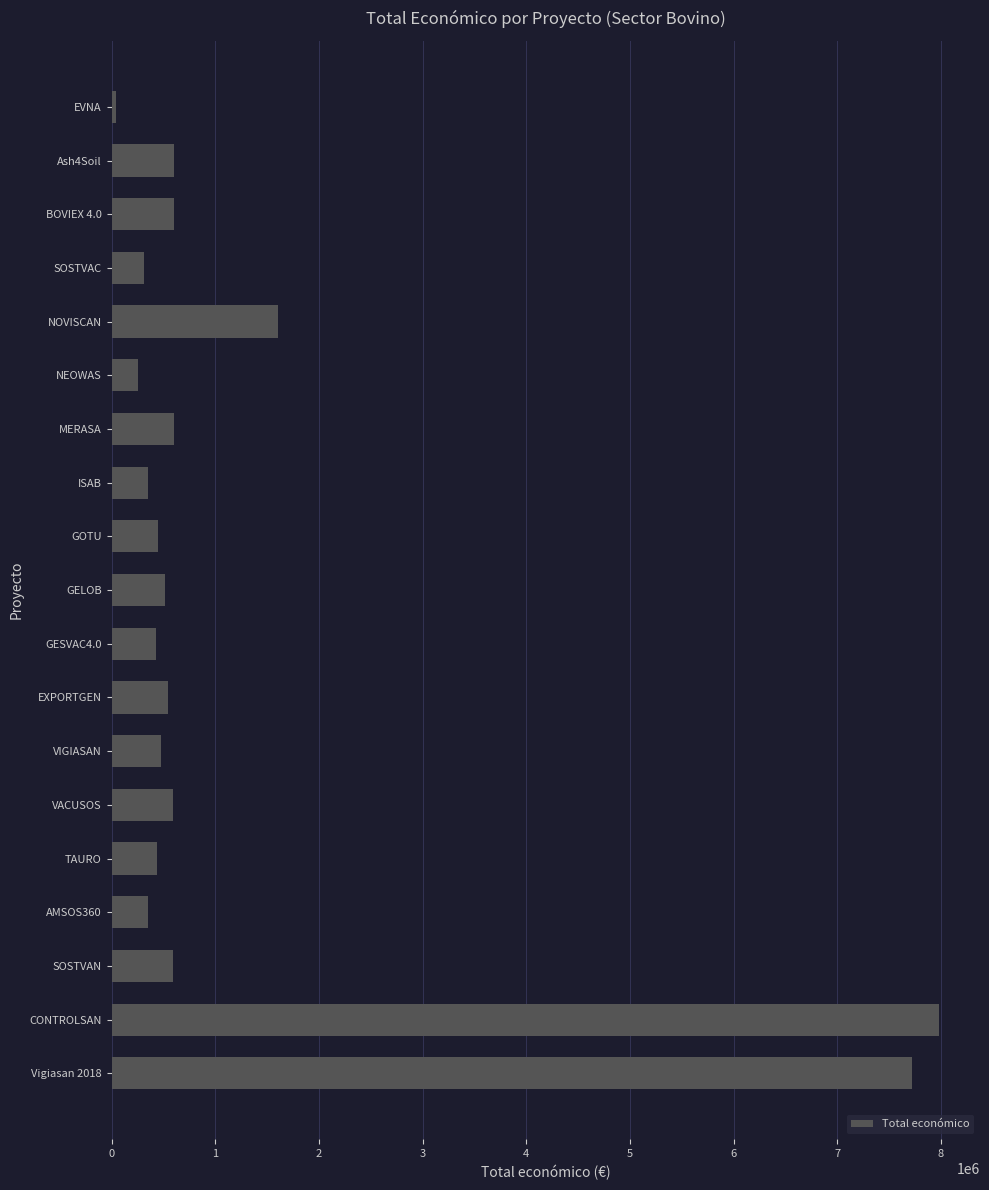

Approximately how many times larger is the value at ISAB compared to VACUSOS?

0.6